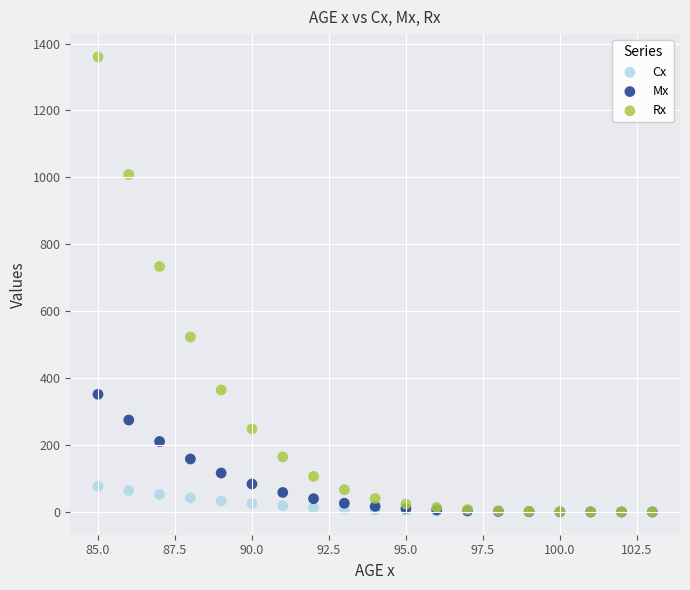

What are all the series names shown in the legend?

Cx, Mx, Rx